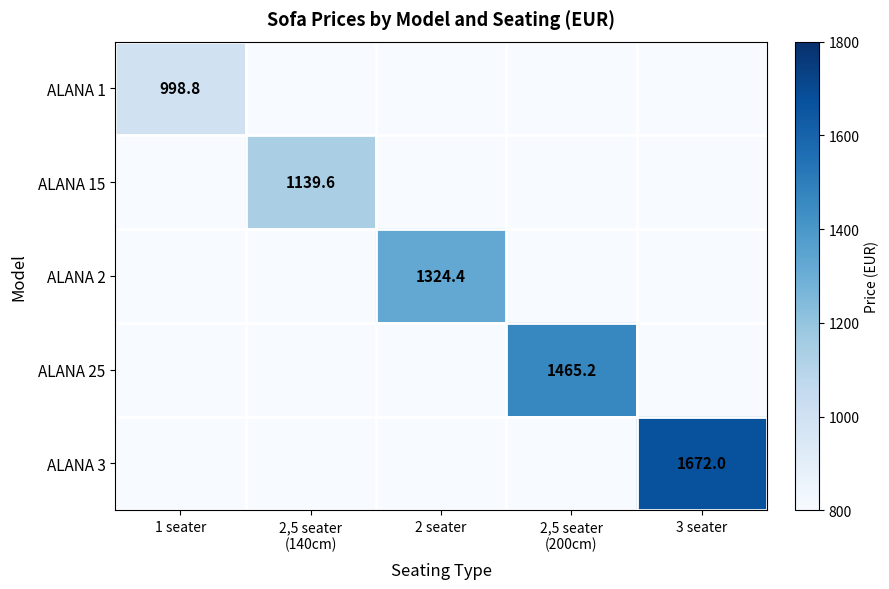

The value of ALANA 3 at 3 seater is 2677.2. True or false?

False